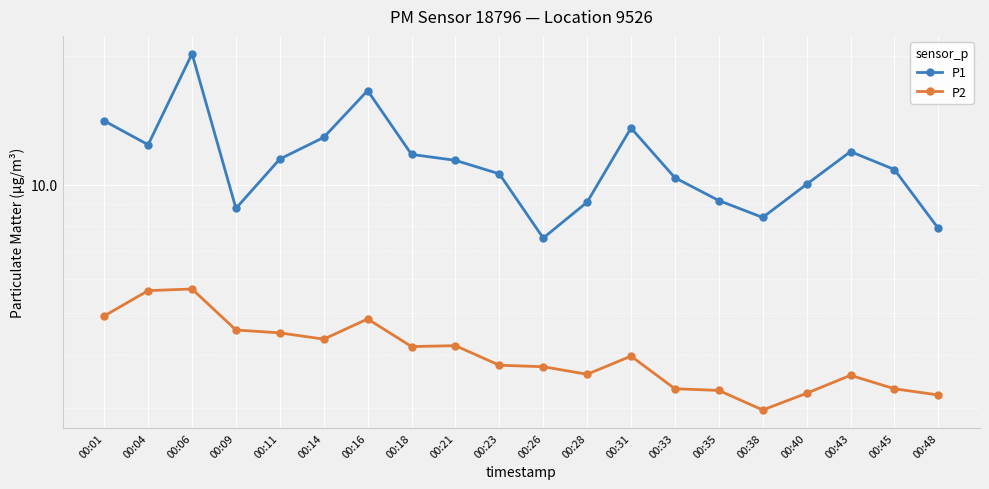

What is the sum of all P1 values?

229.1